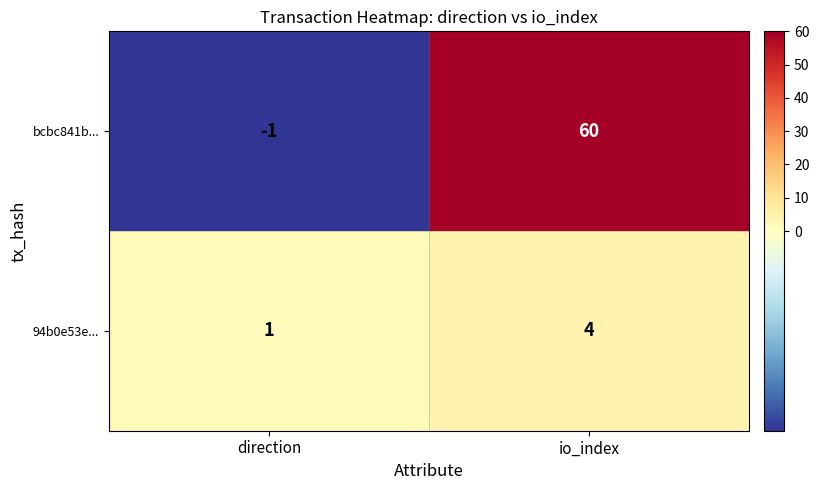

At how many categories does at least one series exceed 14?

1